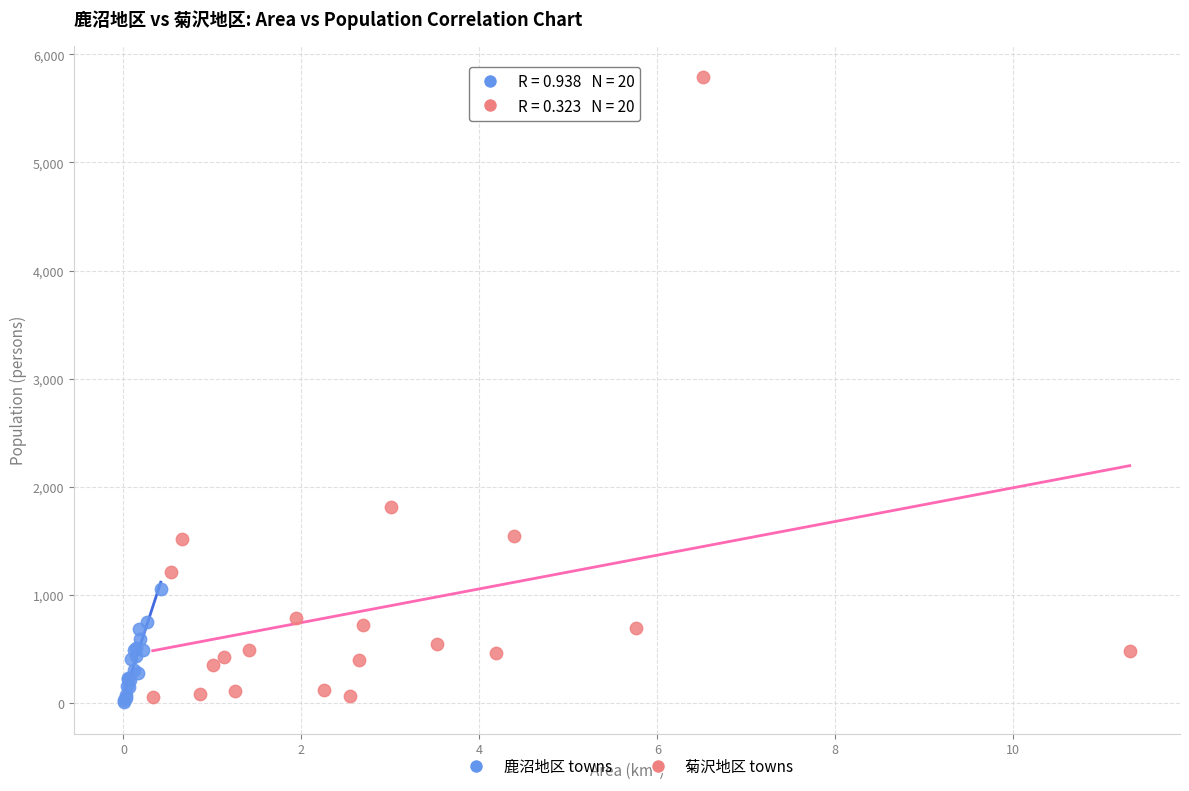

Which series has the widest spread of Y values?

菊沢地区 towns